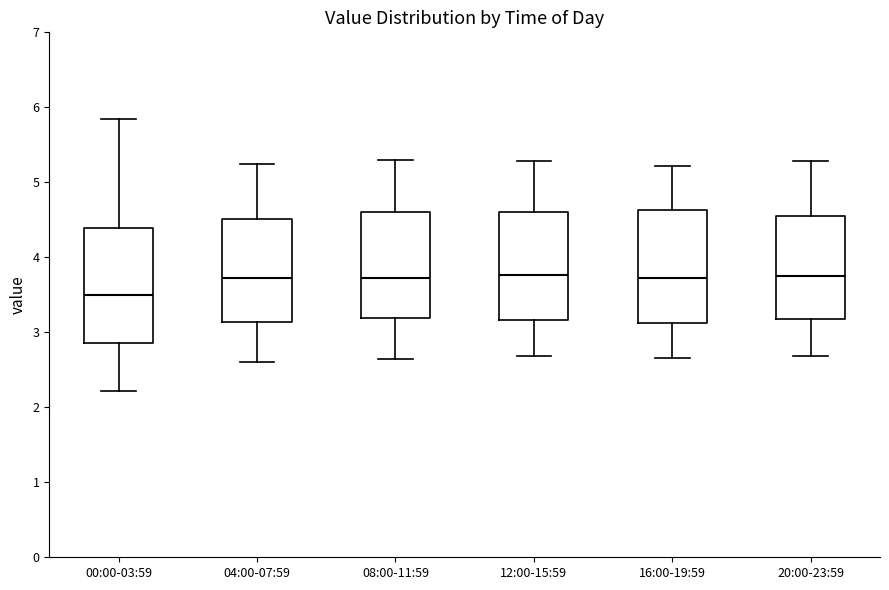

Where does the upper whisker of the box for 04:00-07:59 end on the y-axis? The values are not printed on the chart, so give them approximately, as read against the axis.

5.3